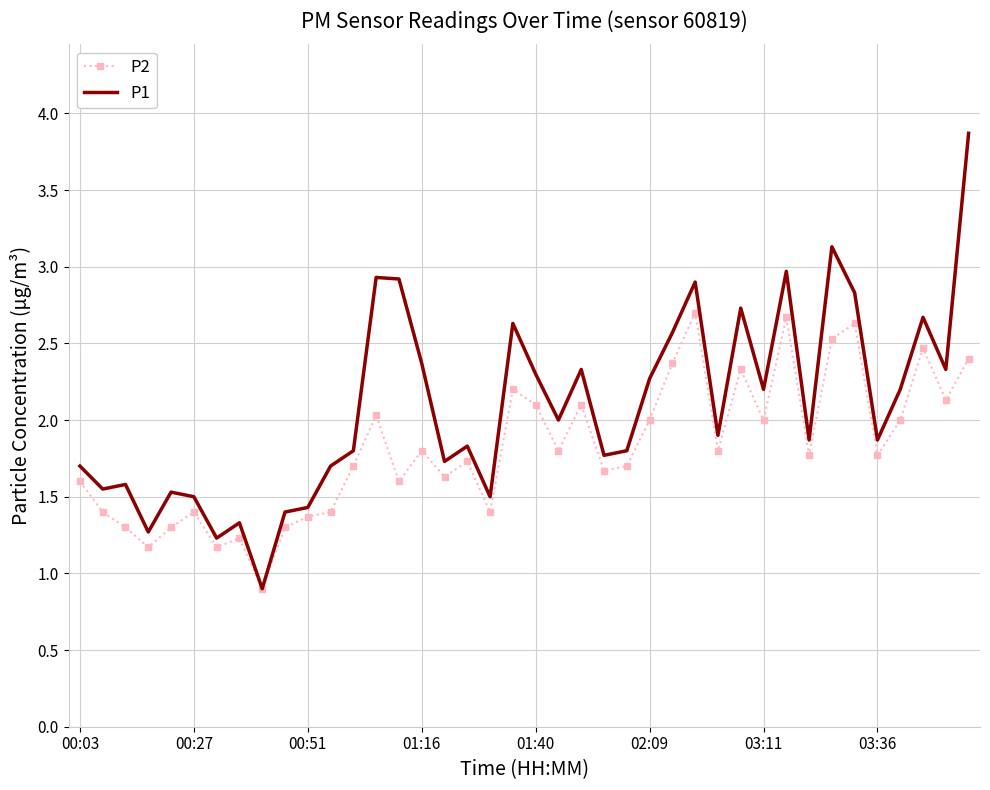

What is the minimum value for P2?

0.9